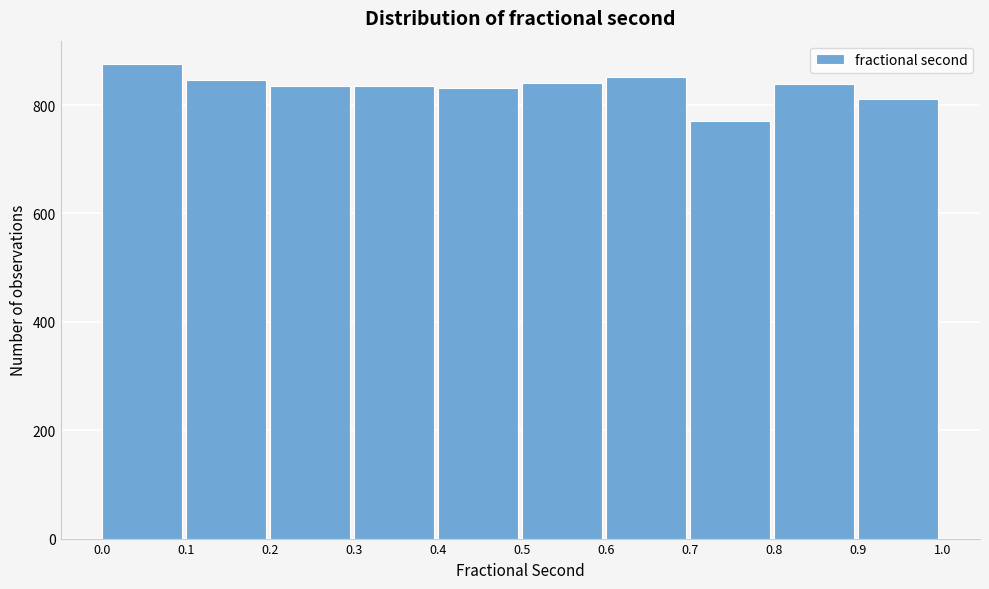

Reading left to right, transcribe this chart: for each bar, give the range it covers on the x-axis and its height. The values are not printed on the chart, so give them approximately, as read against the axis.

0.0 to 0.1: 880
0.1 to 0.2: 840
0.2 to 0.3: 840
0.3 to 0.4: 840
0.4 to 0.5: 840
0.5 to 0.6: 840
0.6 to 0.7: 860
0.7 to 0.8: 780
0.8 to 0.9: 840
0.9 to 1.0: 820